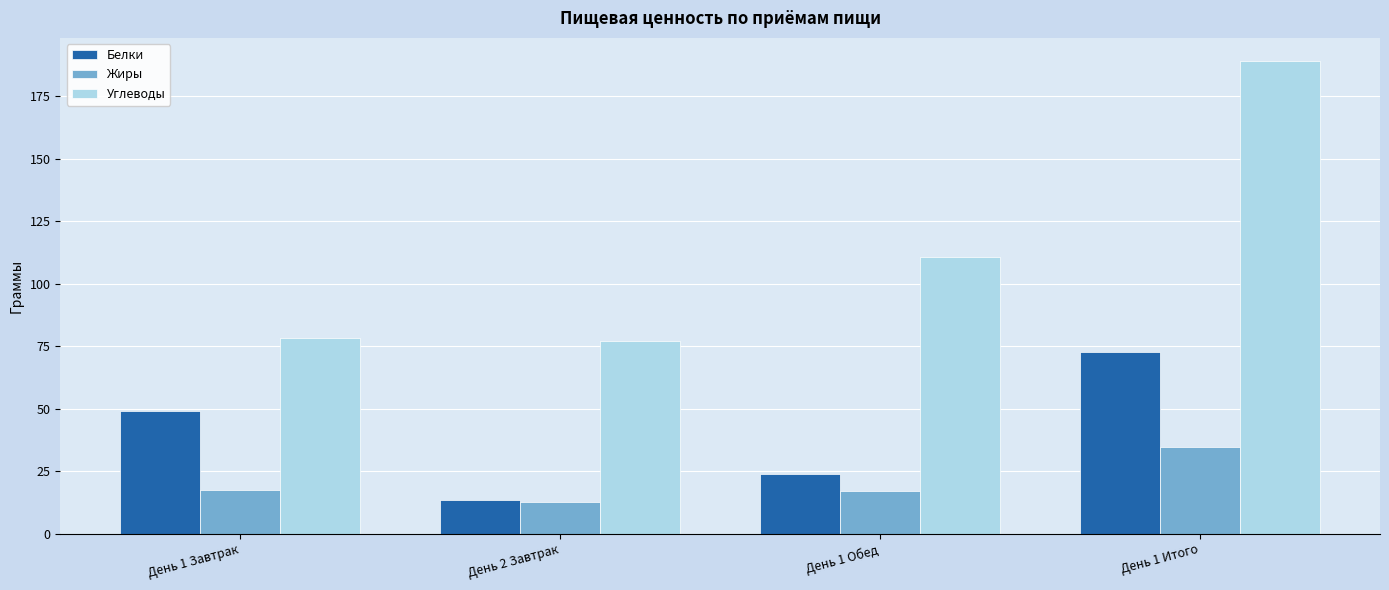

What is the total value across all series at День 1 Завтрак?

144.4